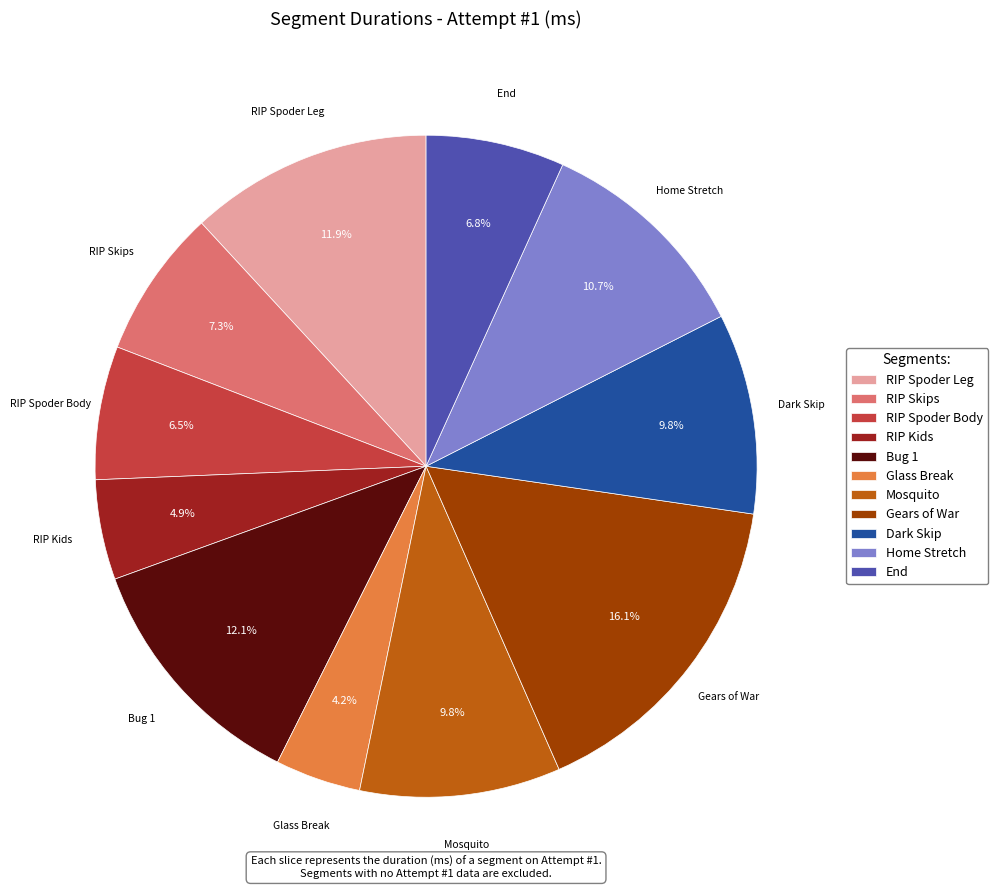

What is the smallest slice in the pie chart?

Glass Break